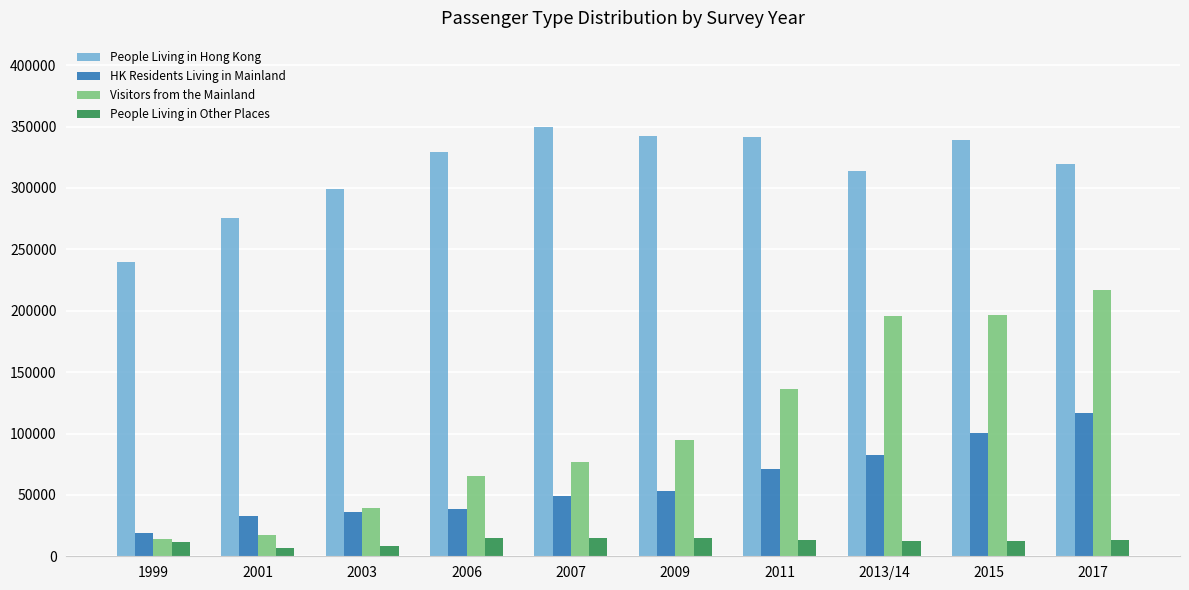

Between 2011 and 2017, which series saw the biggest shift?

Visitors from the Mainland